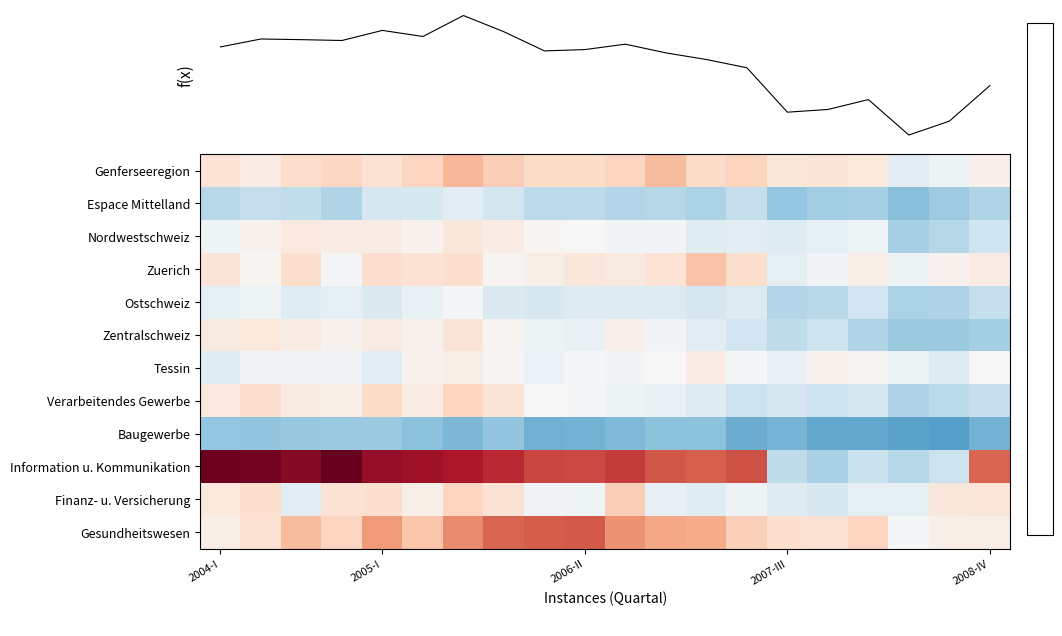

What is the sum of all Information u. Kommunikation values?

171.9